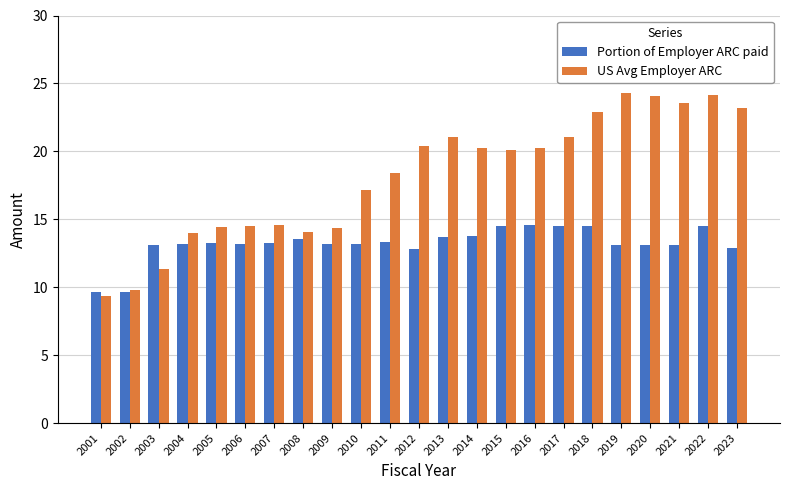

True or false: Portion of Employer ARC paid has a value of 19.8 at 2016.

False